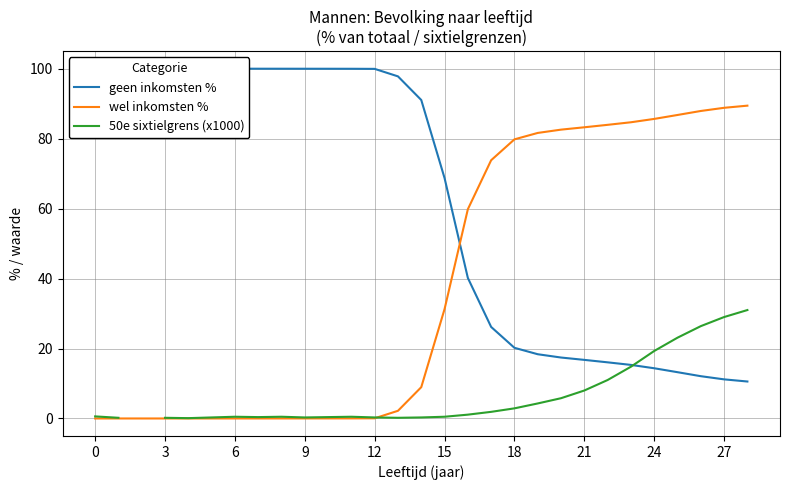

What is the label of the 15th point from the right?

14